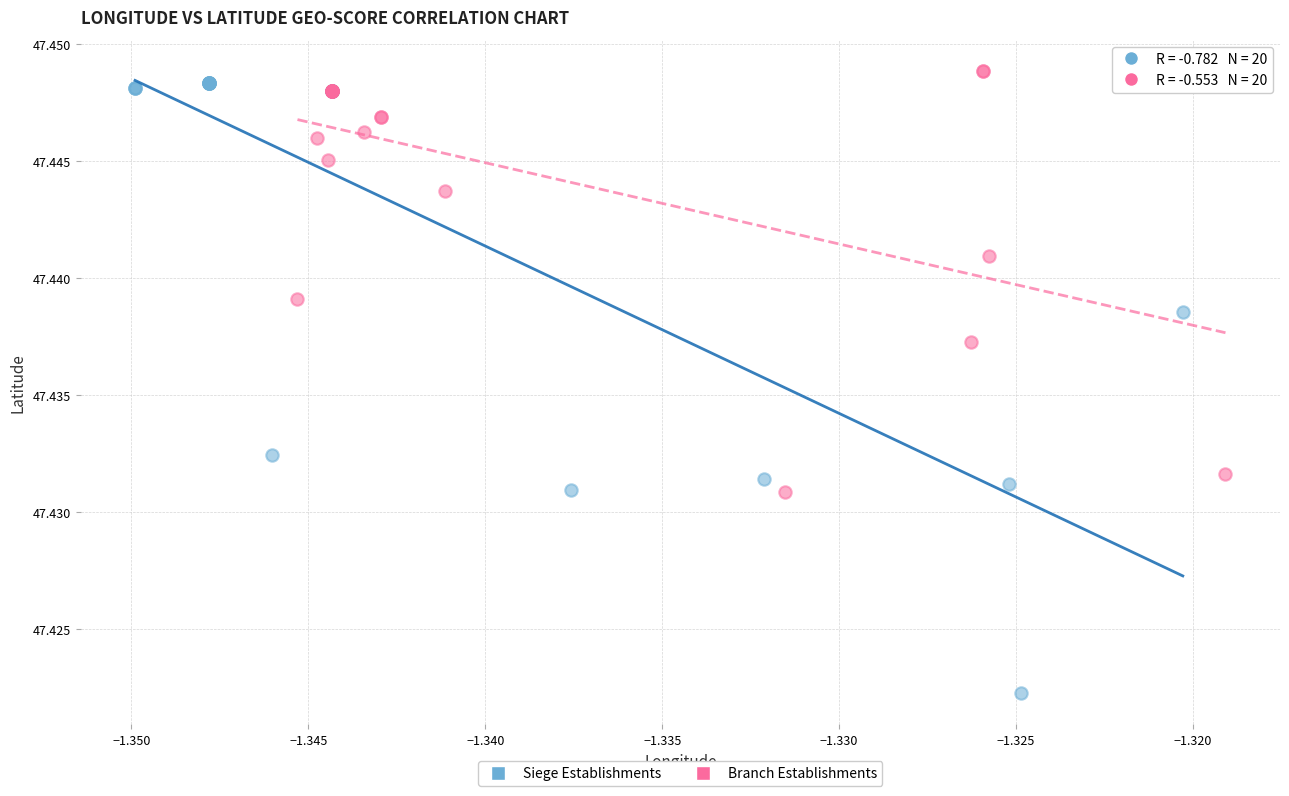

Which series has the largest Y range (max minus min)?

Siege Establishments